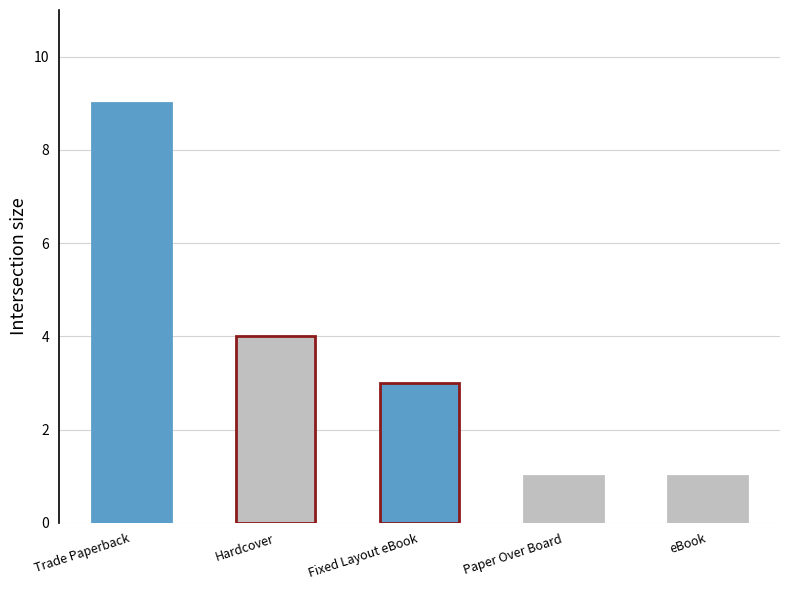

Reading right to left, extract all data points from this chart.

eBook=1	Paper Over Board=1	Fixed Layout eBook=3	Hardcover=4	Trade Paperback=9